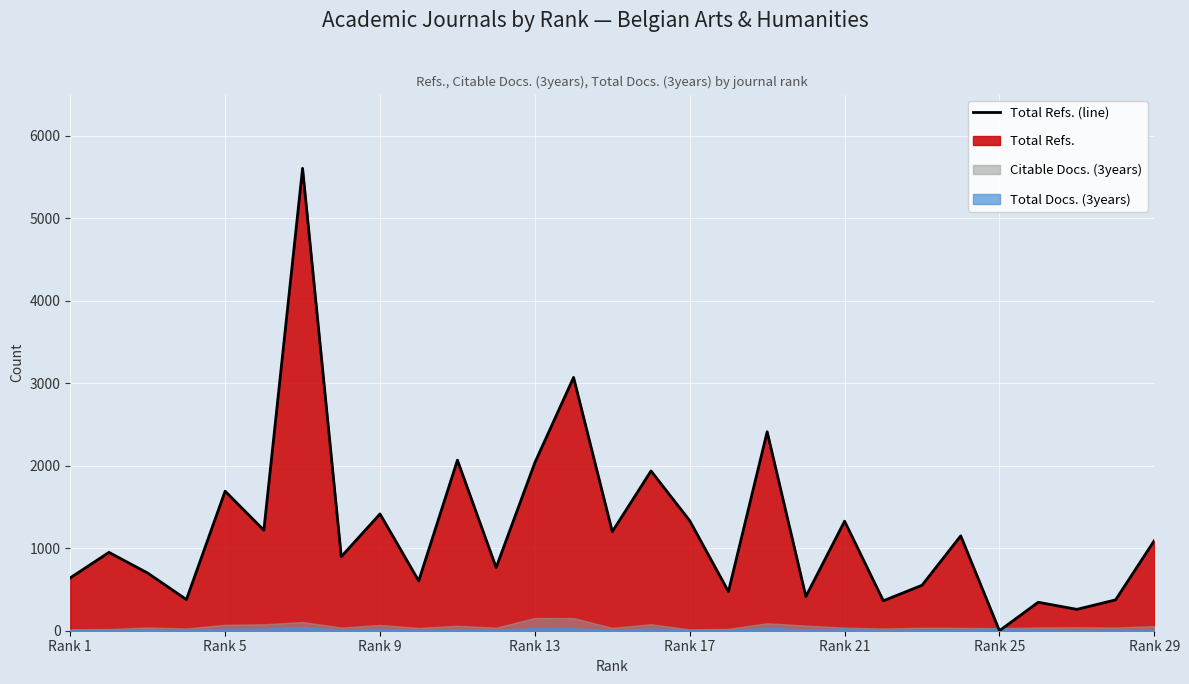

Reading right to left, transcribe all the data shown in this chart.

1093	374	259	345	0	1150	551	363	1328	415	2412	475	1334	1937	1201	3071	2038	766	2068	604	1416	898	5606	1219	1692	378	699	950	641